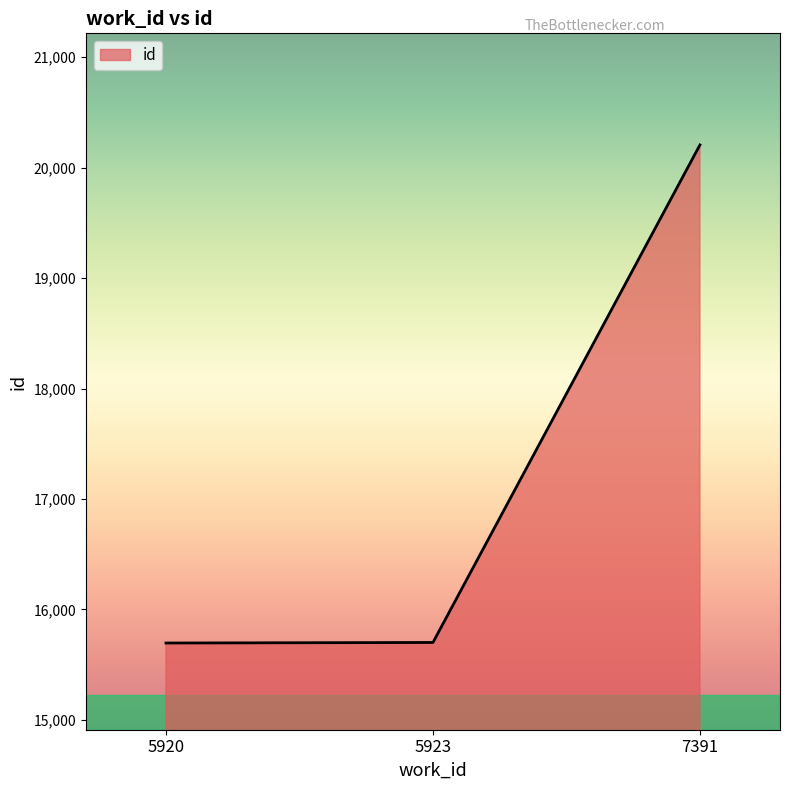

True or false: the data shows 15701 at 5923.

True